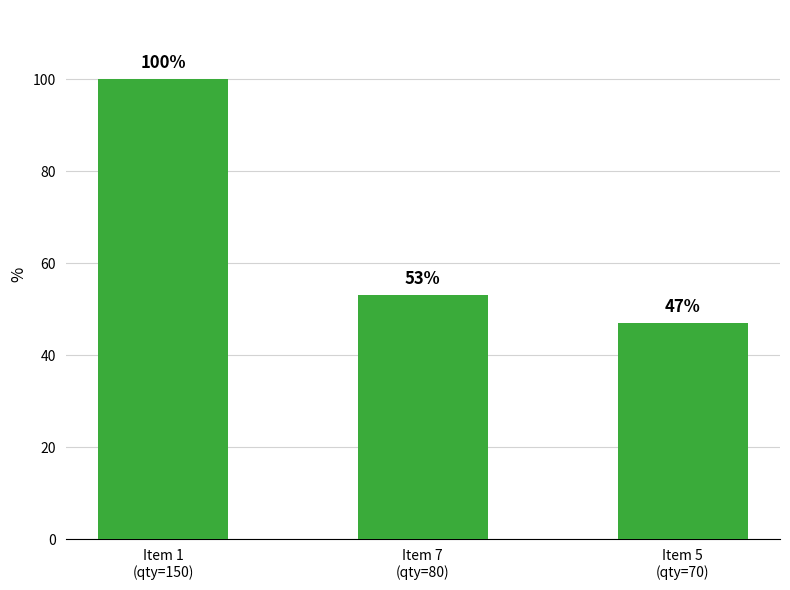

Is it true that the value at Item 7
(qty=80) is 87?

False